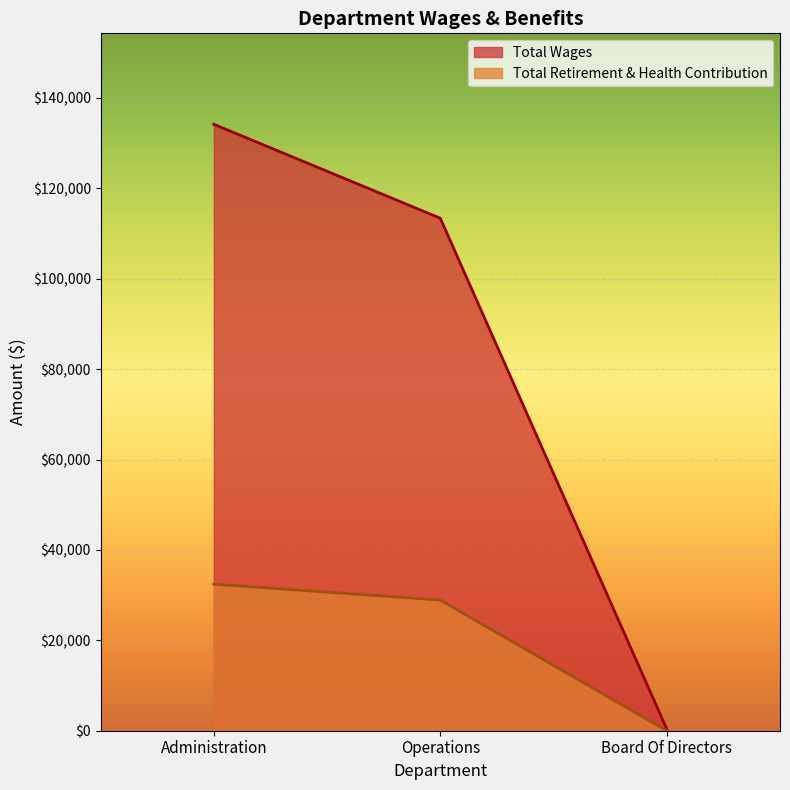

The value of Total Retirement & Health Contribution at Administration is 44683. True or false?

False